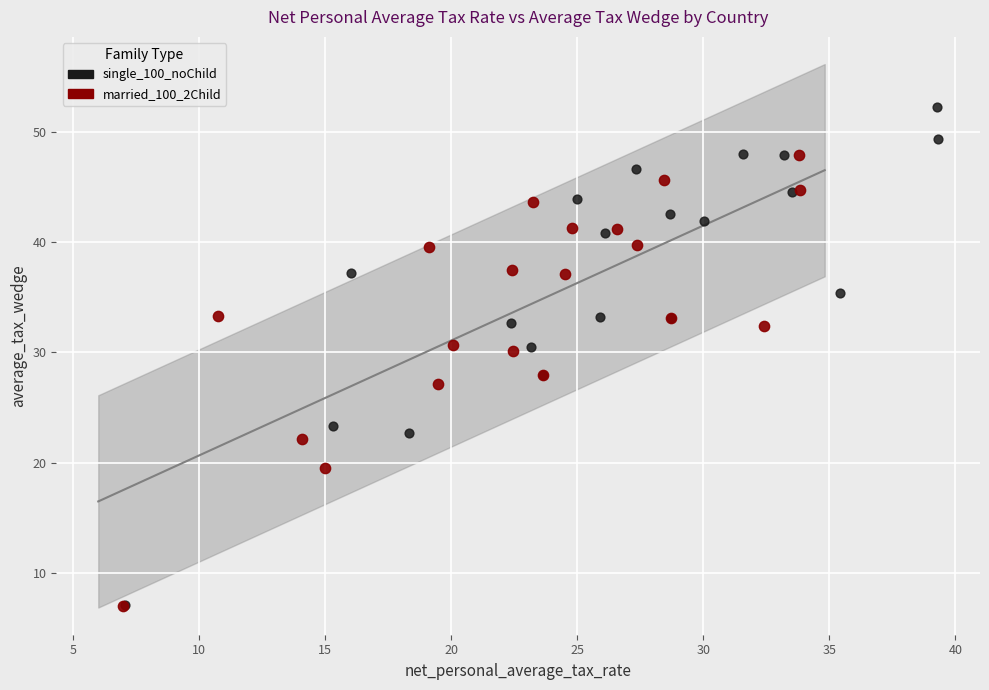

Which series has the widest spread of Y values?

single_100_noChild